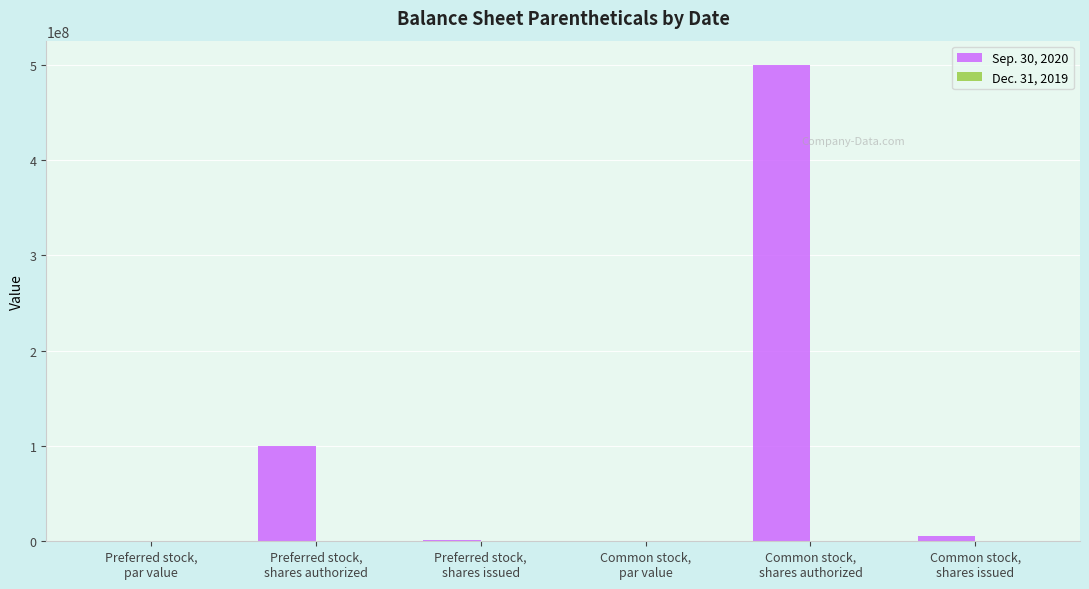

Which series has the largest total across all categories?

Sep. 30, 2020